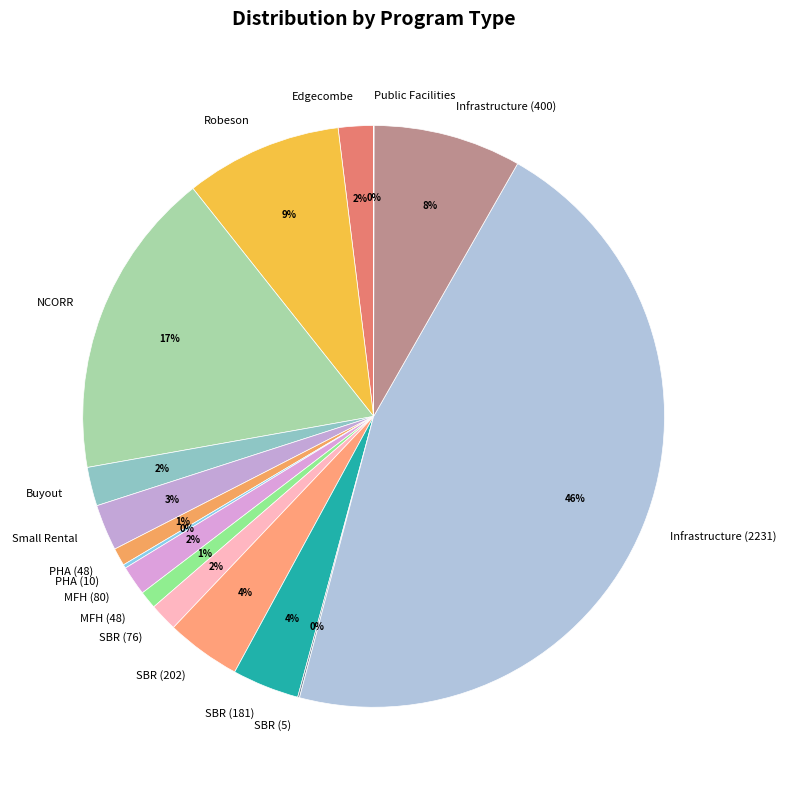

Combined, do Edgecombe and SBR (76) account for over 50%?

No